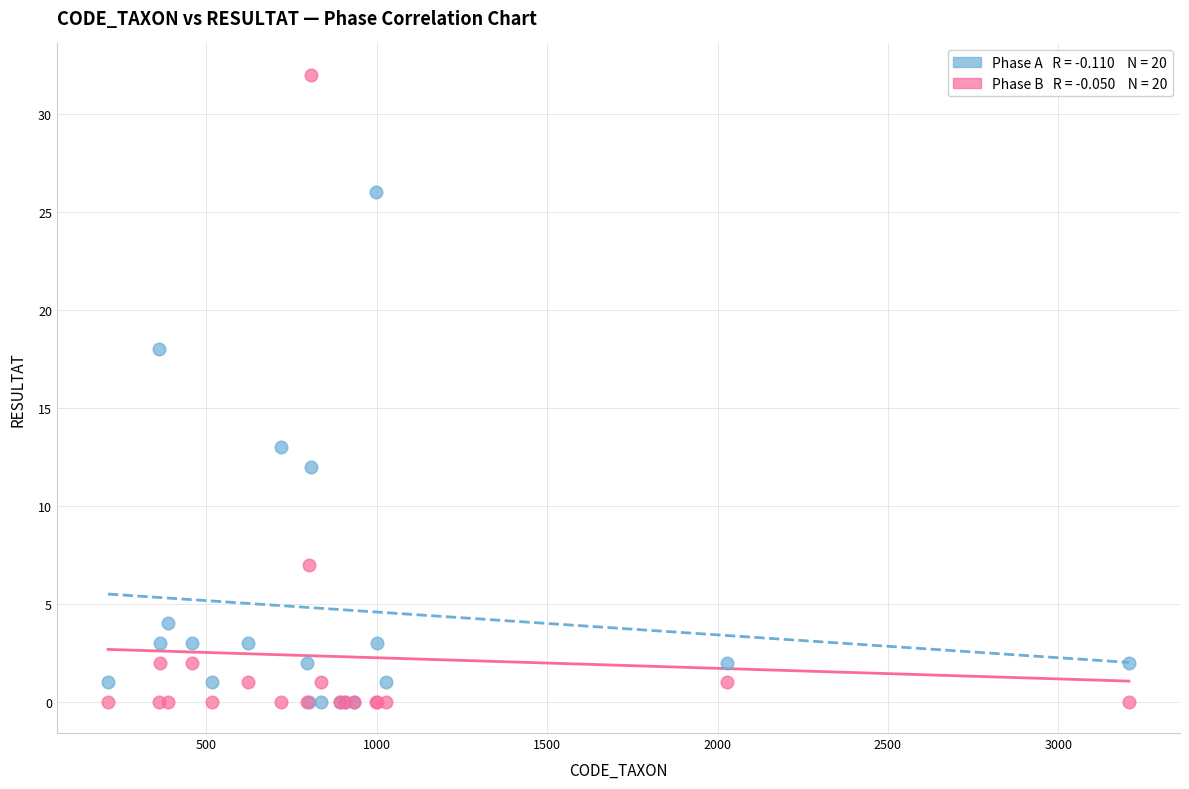

Across all series, what Y value is closest to 16?

18